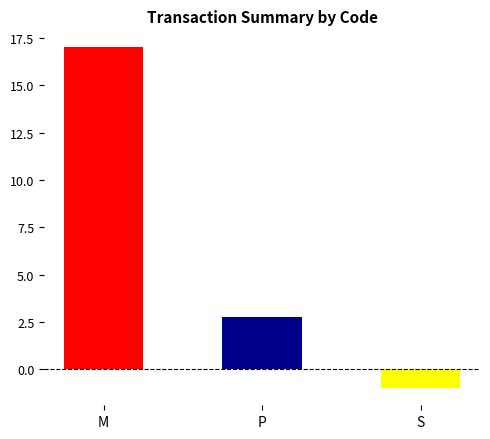

What is the sum of the values at P and S?

1.8